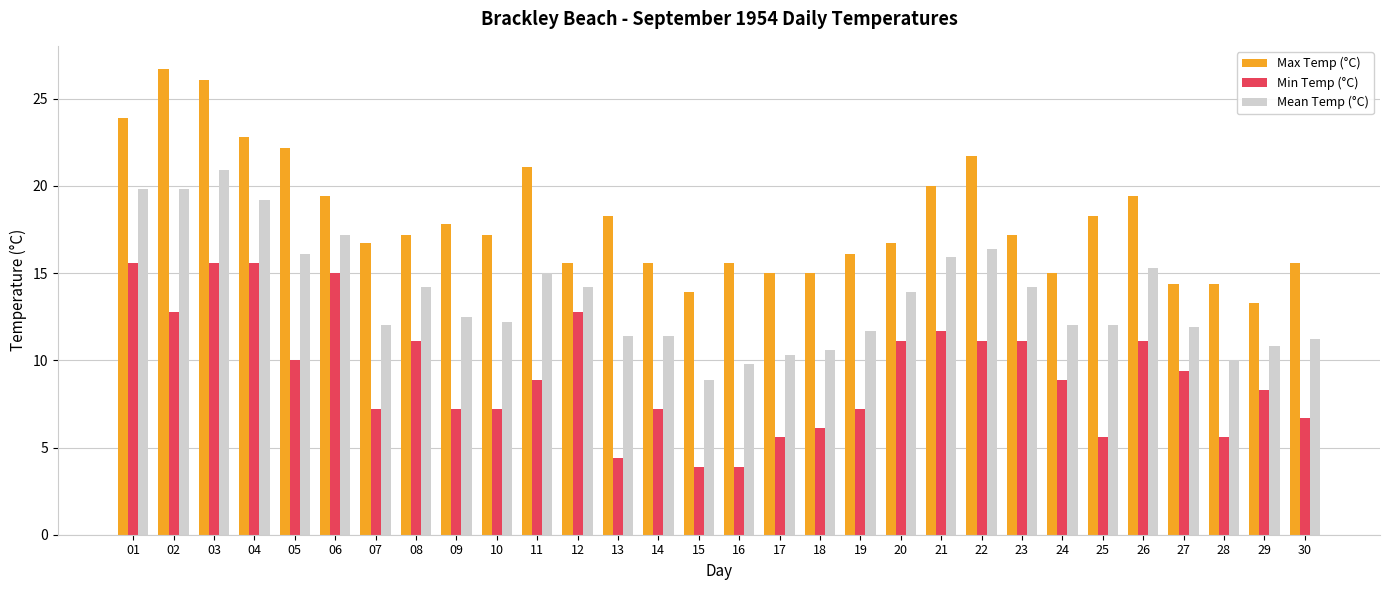

The value of Min Temp (°C) at 14 is 3.0. True or false?

False